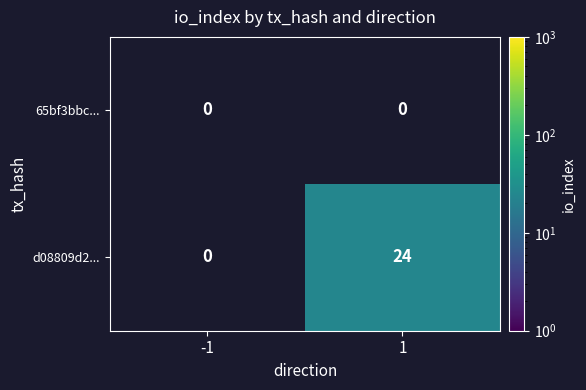

Which category has the highest value across all series?

1